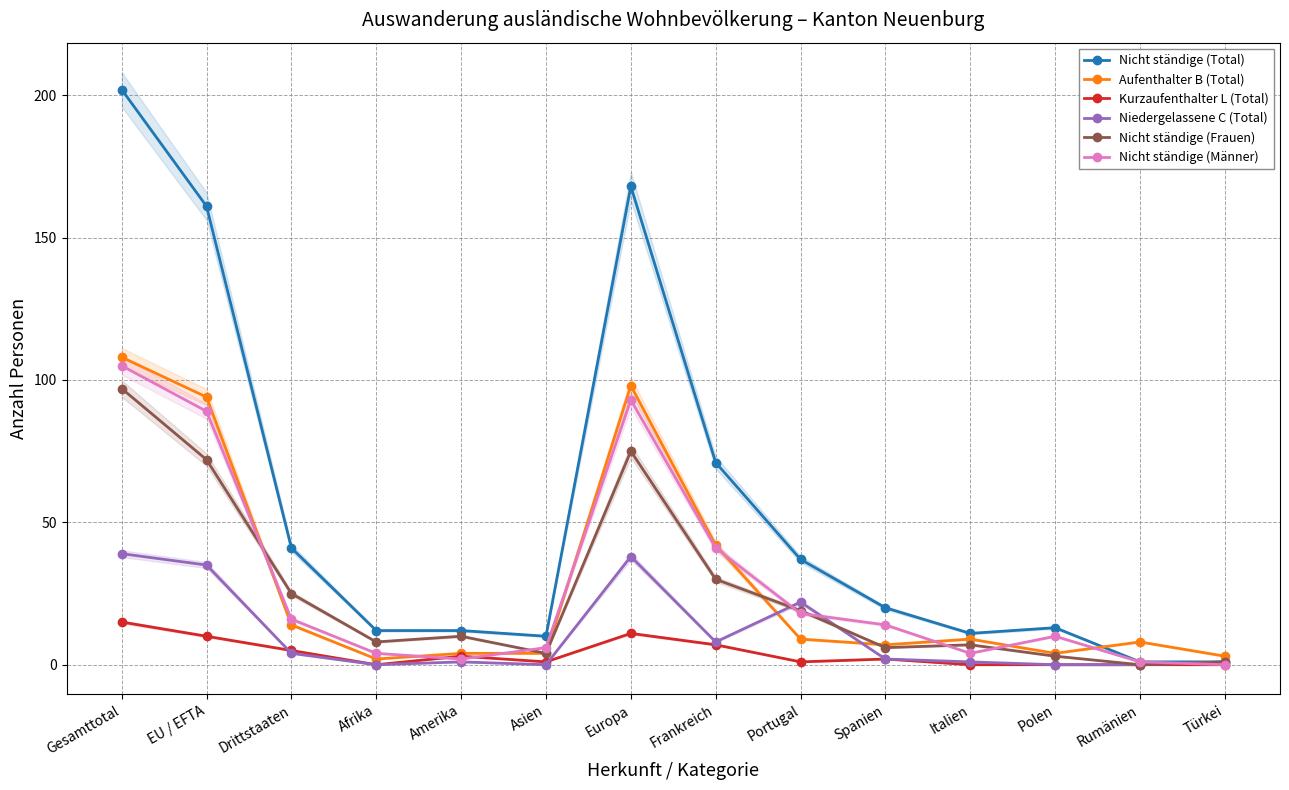

Is the value of Kurzaufenthalter L (Total) at Italien greater than the value of Aufenthalter B (Total) at Italien?

No